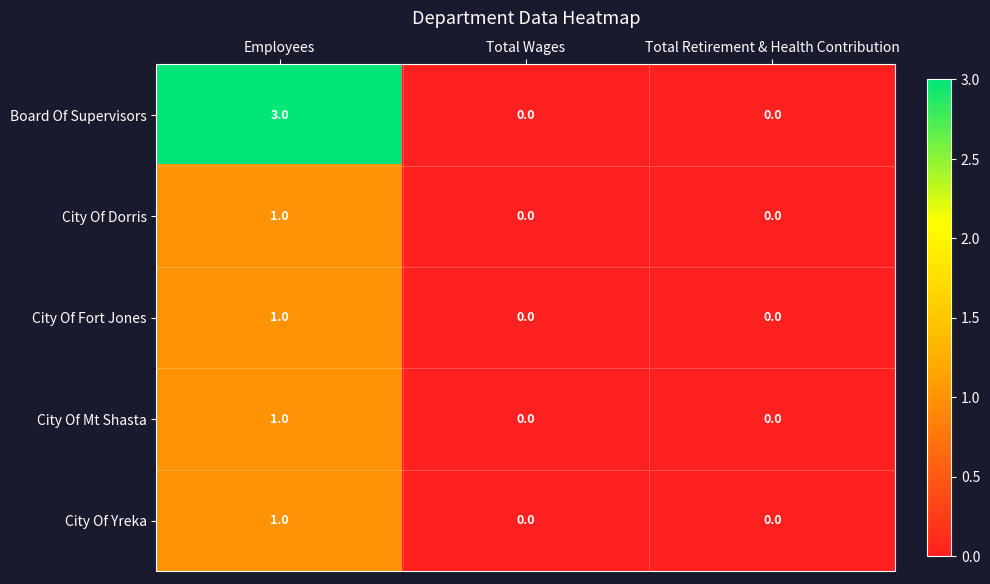

Reading left to right, extract all data points from this chart.

Board Of Supervisors: 3	0	0
City Of Dorris: 1	0	0
City Of Fort Jones: 1	0	0
City Of Mt Shasta: 1	0	0
City Of Yreka: 1	0	0